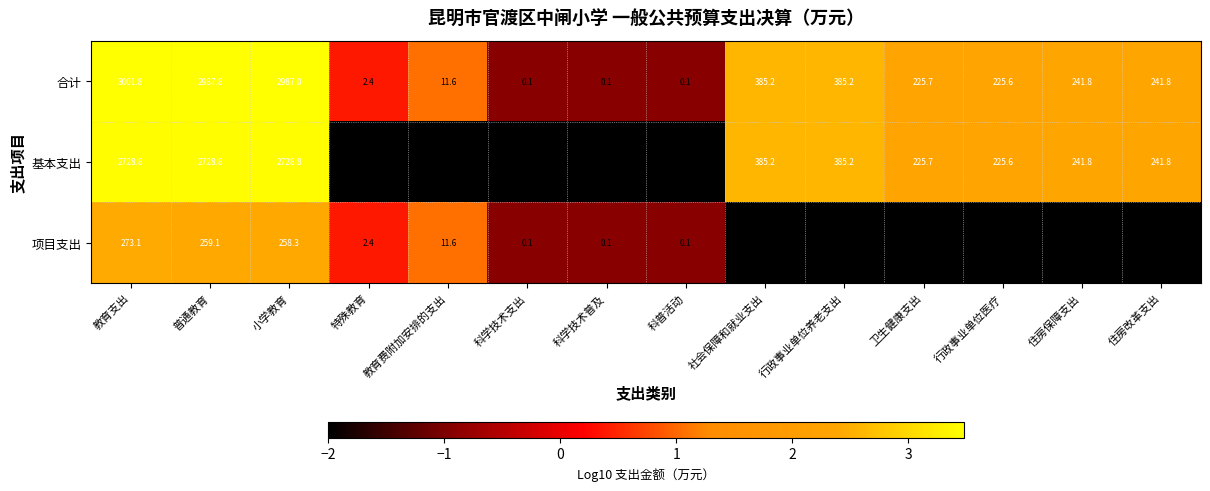

What value does the 项目支出 series have at 教育费附加安排的支出?

11.6